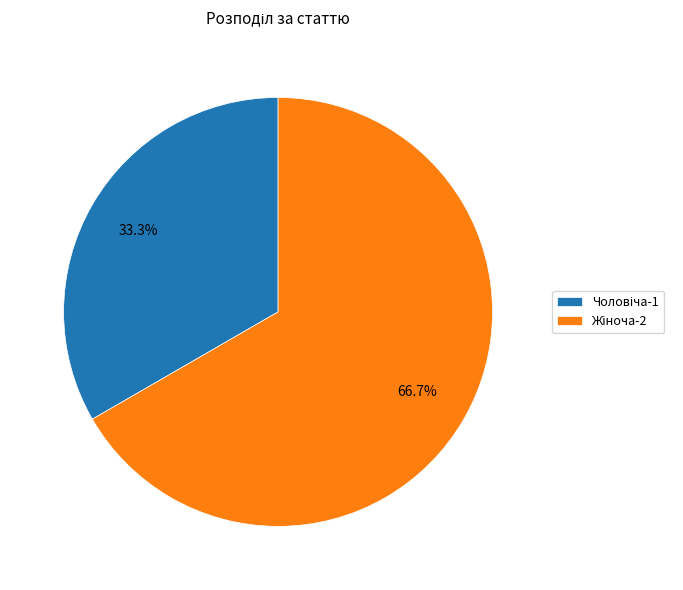

Is there a majority slice in this chart?

Yes